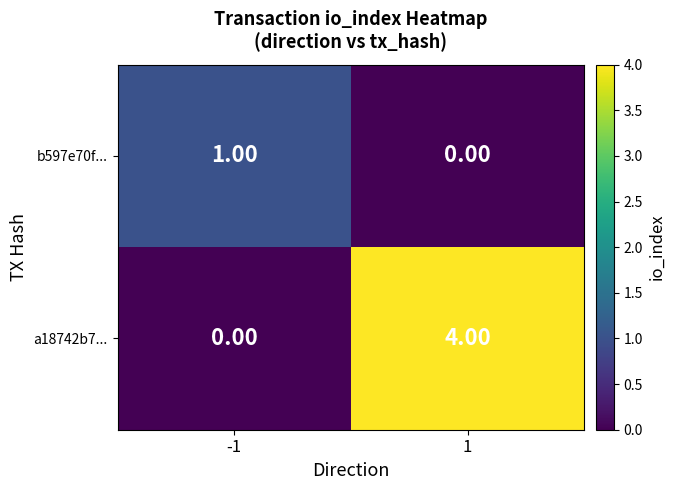

What is the difference between the a18742b7... values at -1 and 1?

4